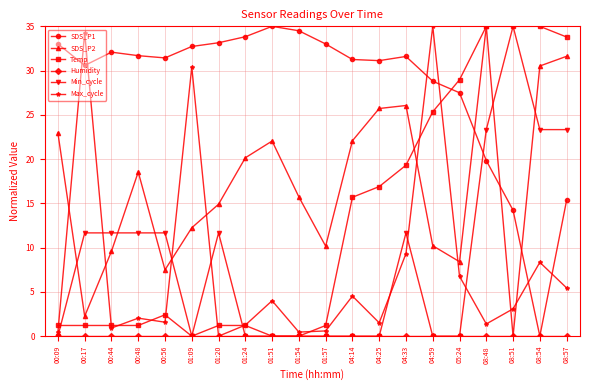

Which series has the largest total across all categories?

SDS_P1